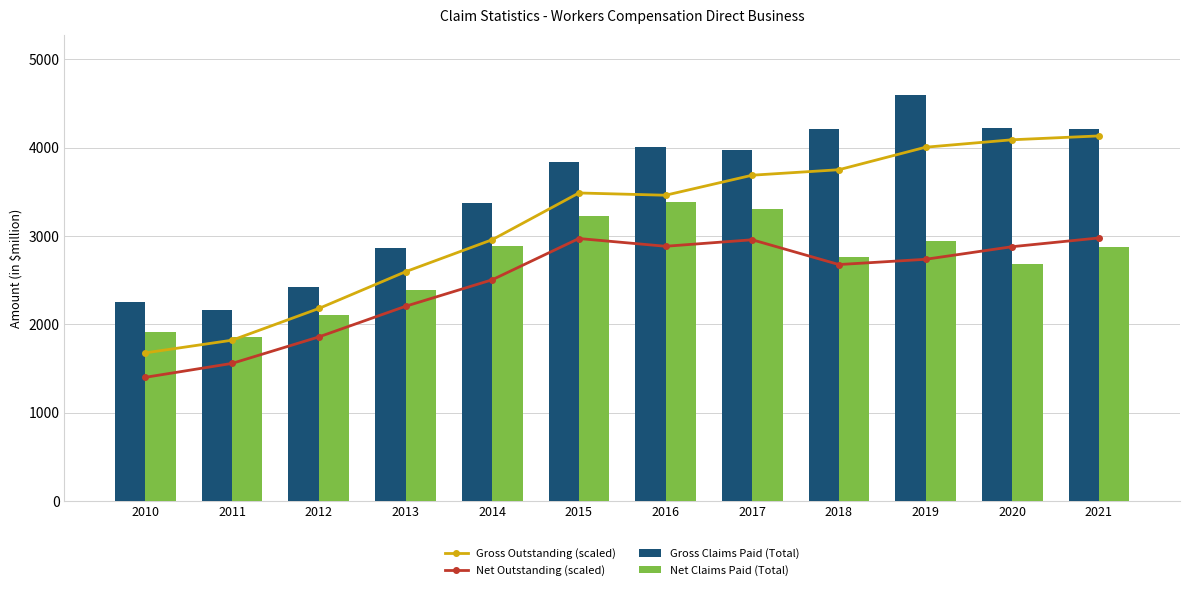

Does the chart contain any negative values?

No